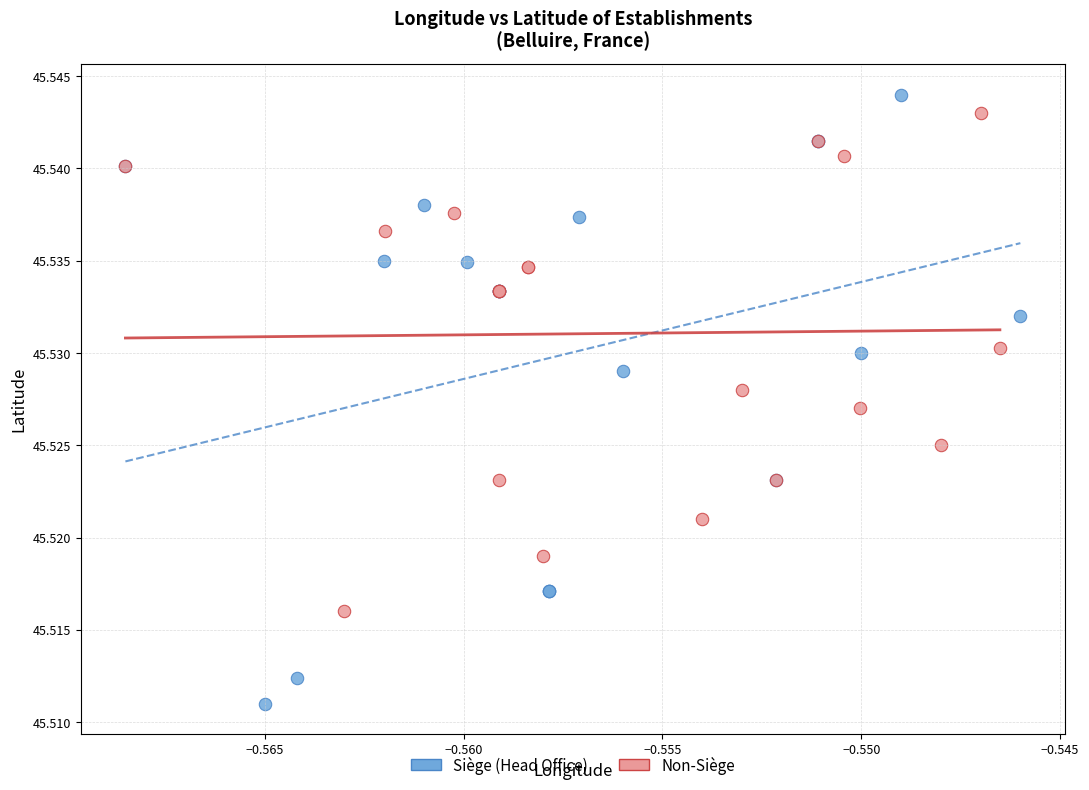

Which series contains the lowest Y value?

Siège (Head Office)